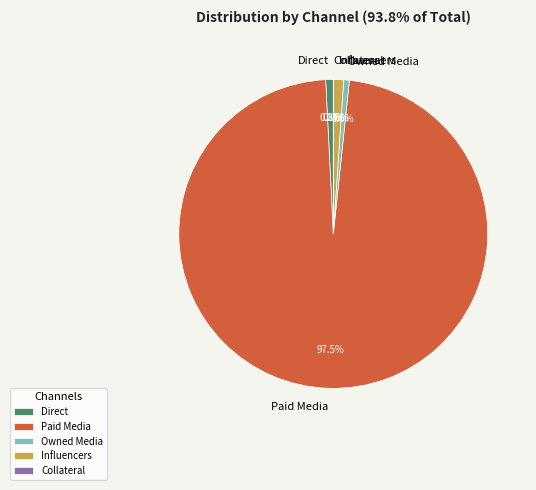

Between Influencers and Paid Media, which is larger?

Paid Media